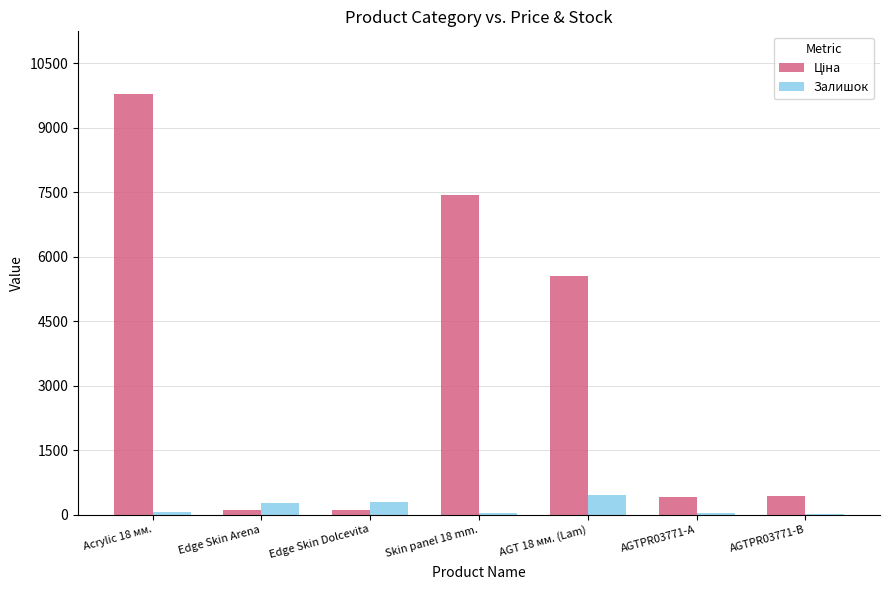

At which category is the sum across all series the highest?

Acrylic 18 мм.